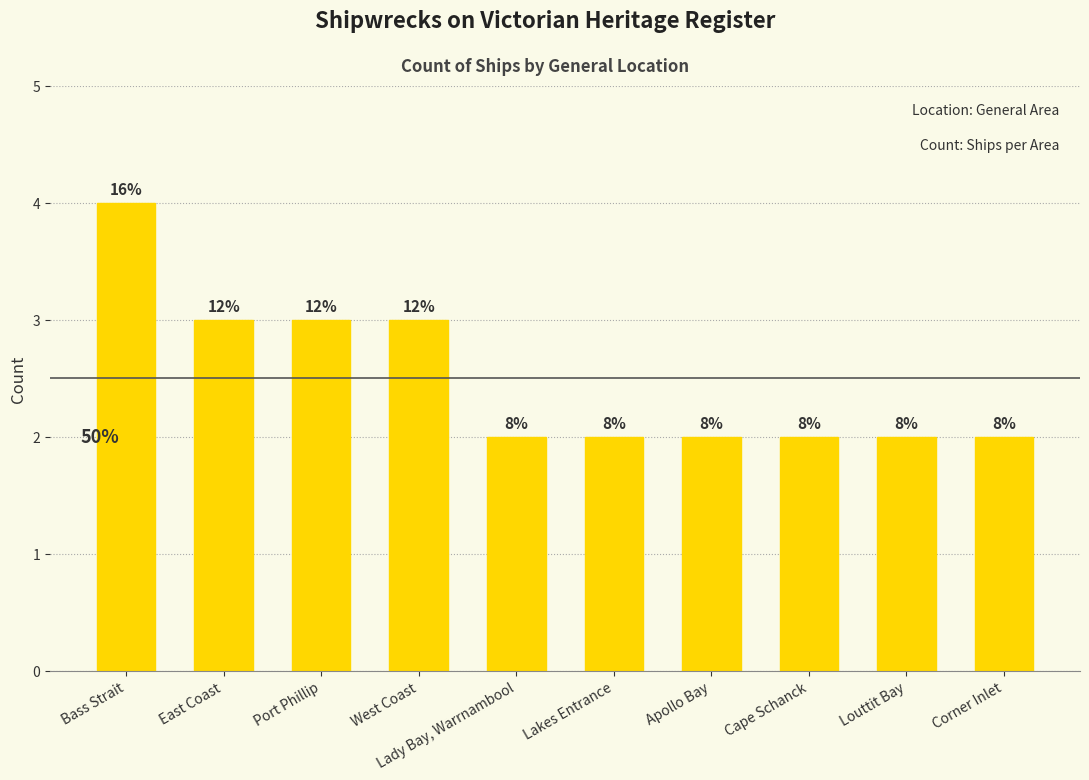

What is the approximate value at East Coast?

3